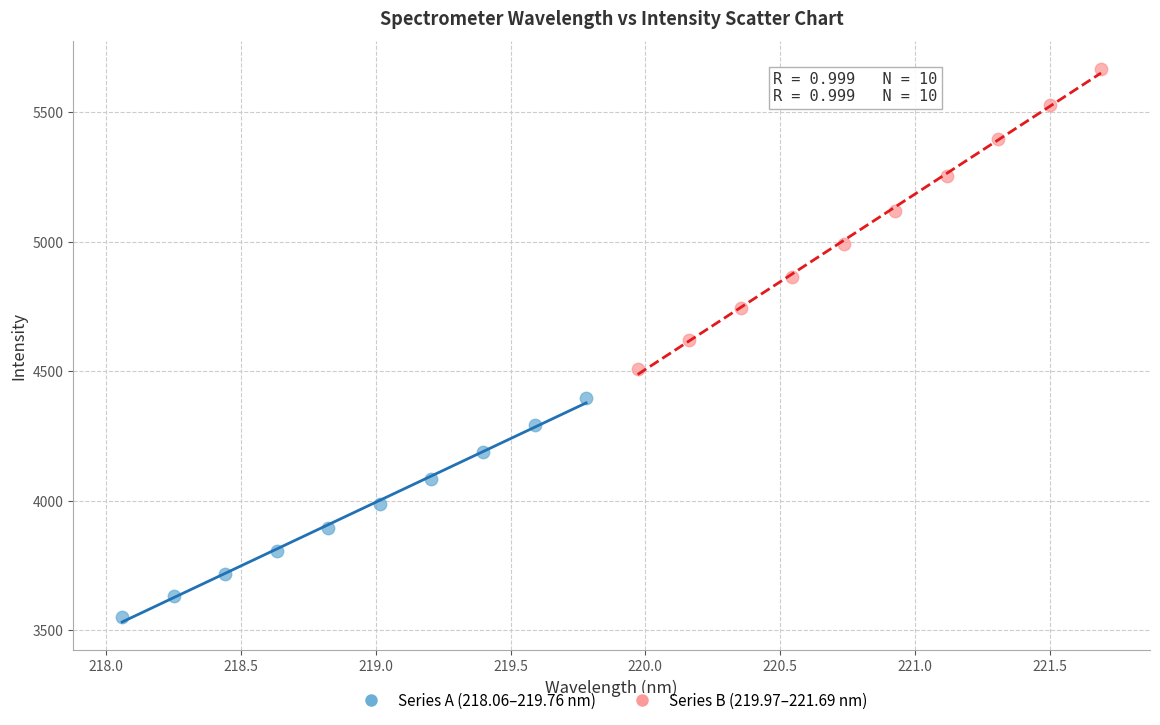

Which series has the largest Y range (max minus min)?

Series B (219.97–221.69 nm)